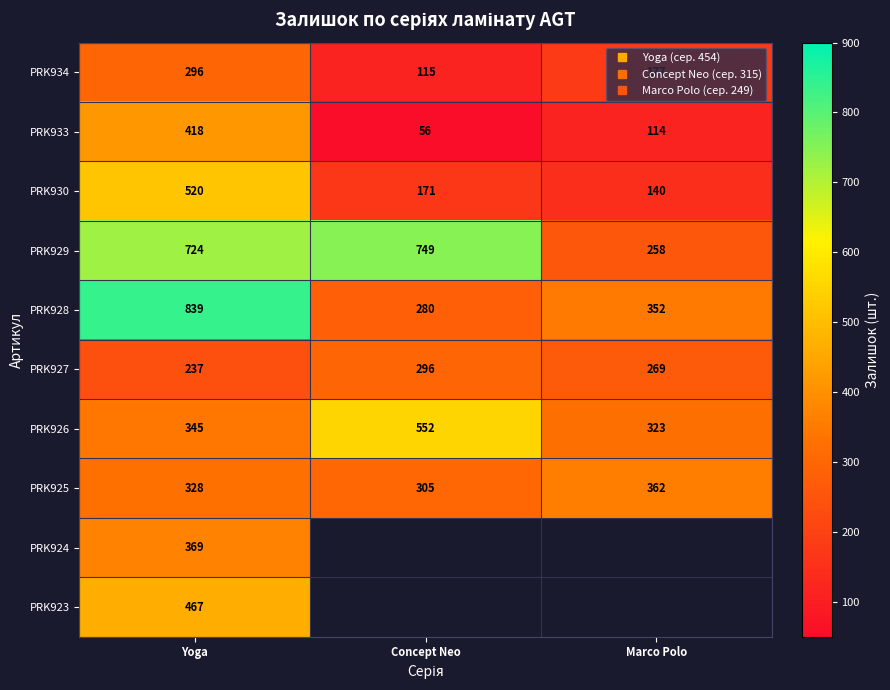

Which series changed the most between Concept Neo and Marco Polo?

PRK929